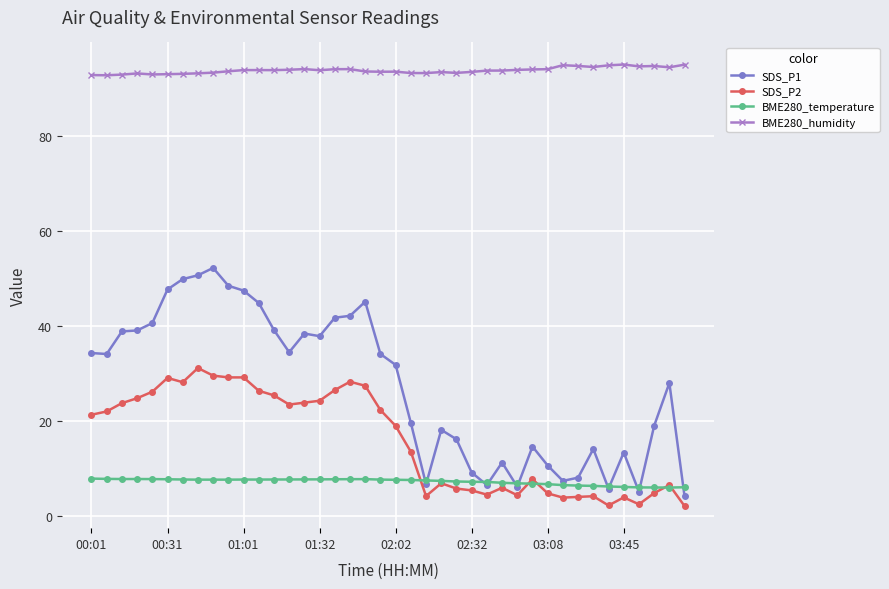

What is the minimum value shown in the chart?

2.1